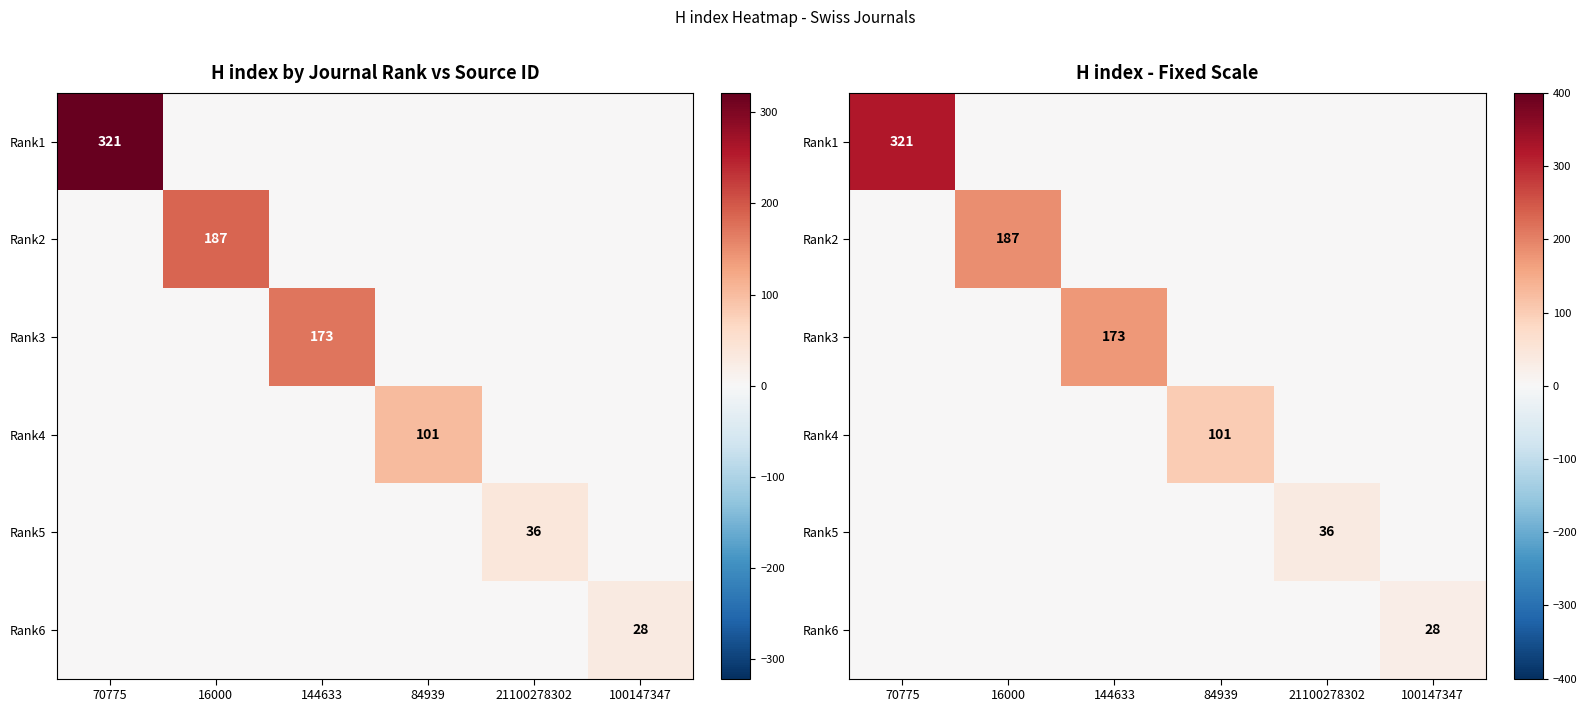

How many values in the Rank5 series exceed 0?

1